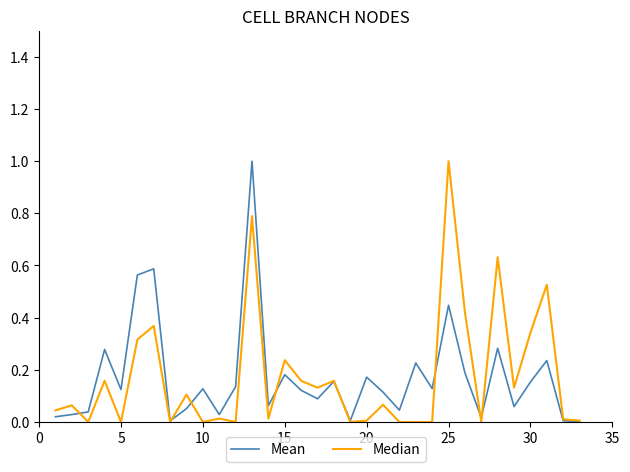

What is the maximum value for Mean?

1.0